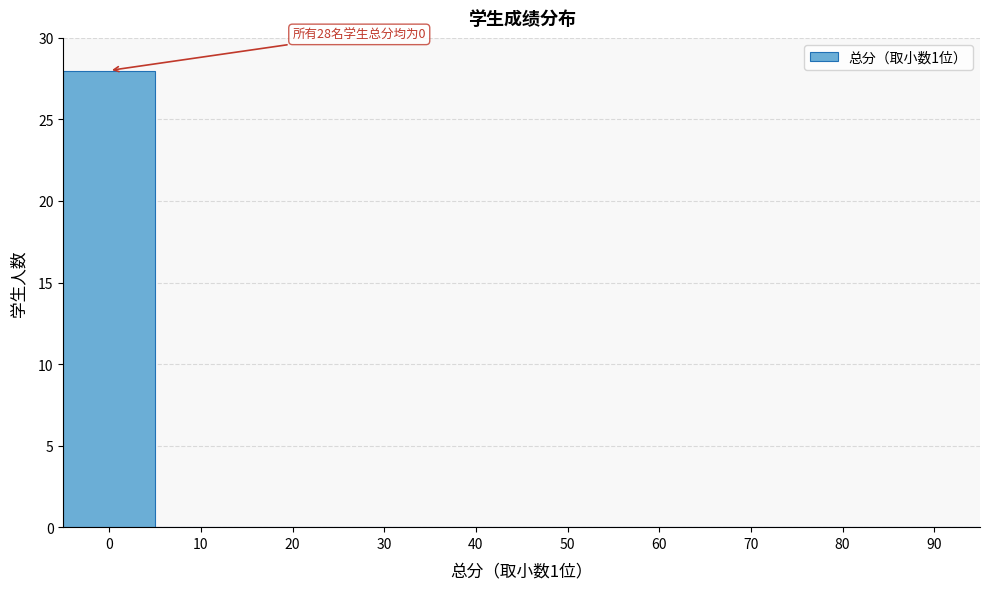

Reading right to left, list all the values displayed in this chart.

90=0	80=0	70=0	60=0	50=0	40=0	30=0	20=0	10=0	0=28